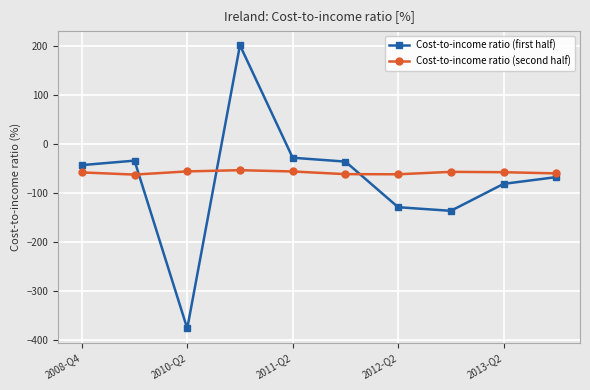

What is the highest value of the Cost-to-income ratio (first half) series?

202.2